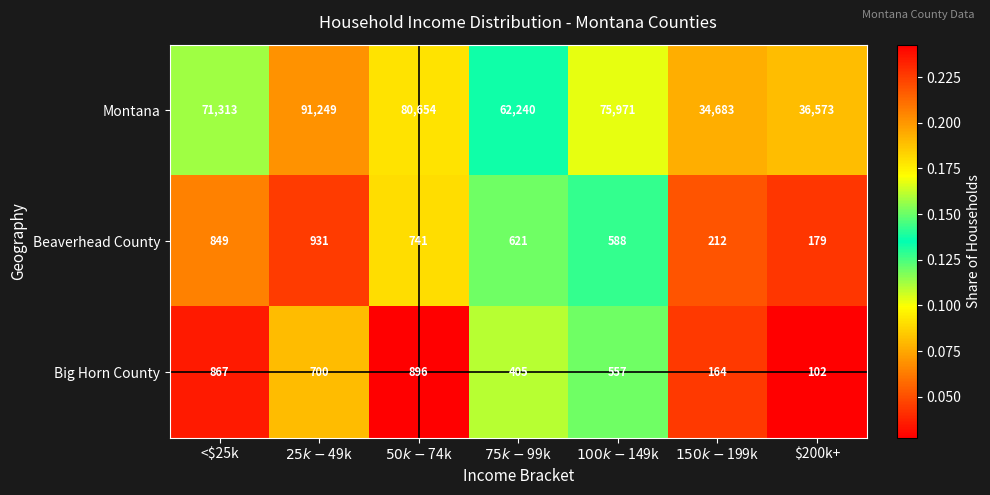

What is the difference between the maximum and minimum values in the Big Horn County series?

794